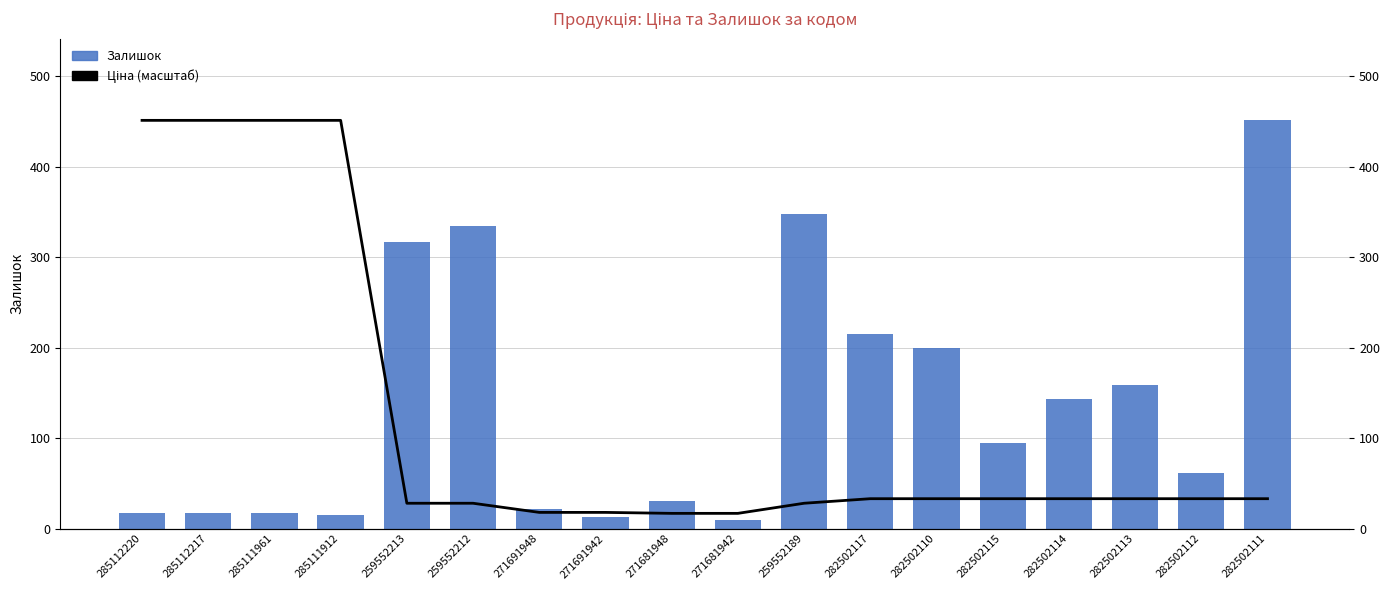

Which series has the largest total across all categories?

Залишок